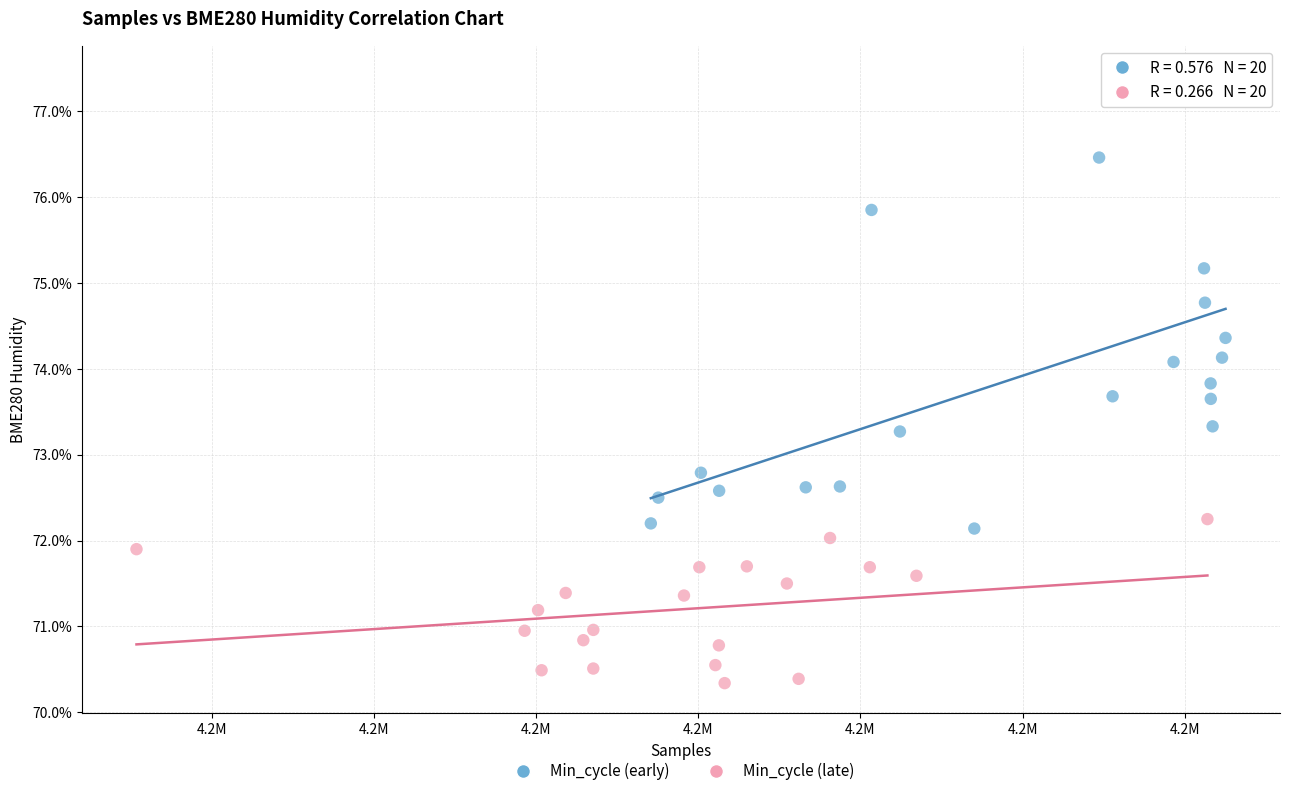

Which series contains the highest Y value?

Min_cycle (early)